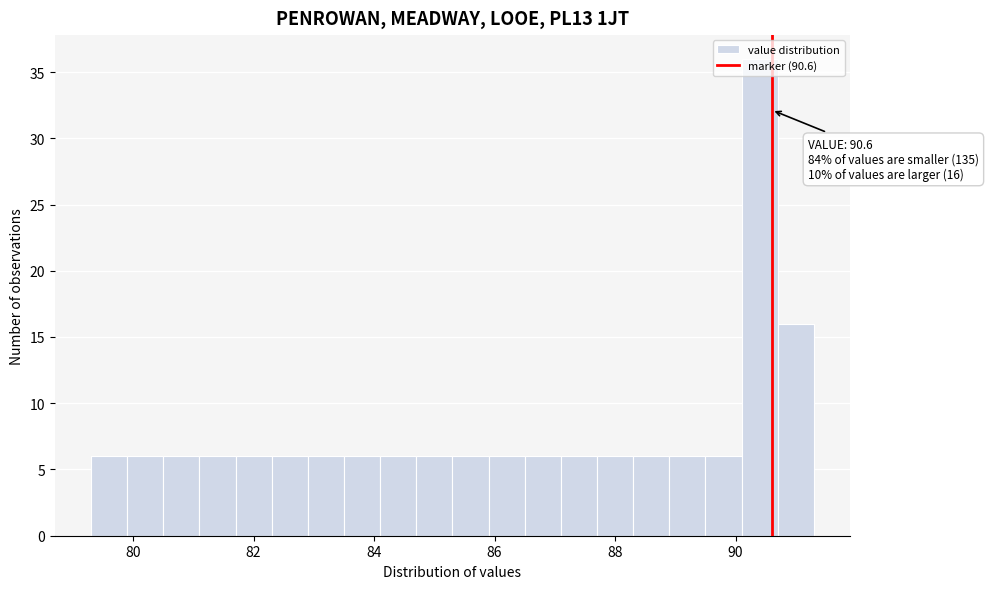

Around what value on the x-axis is the tallest bar? Give the approximate position of its centre, as read against the axis.

90.4